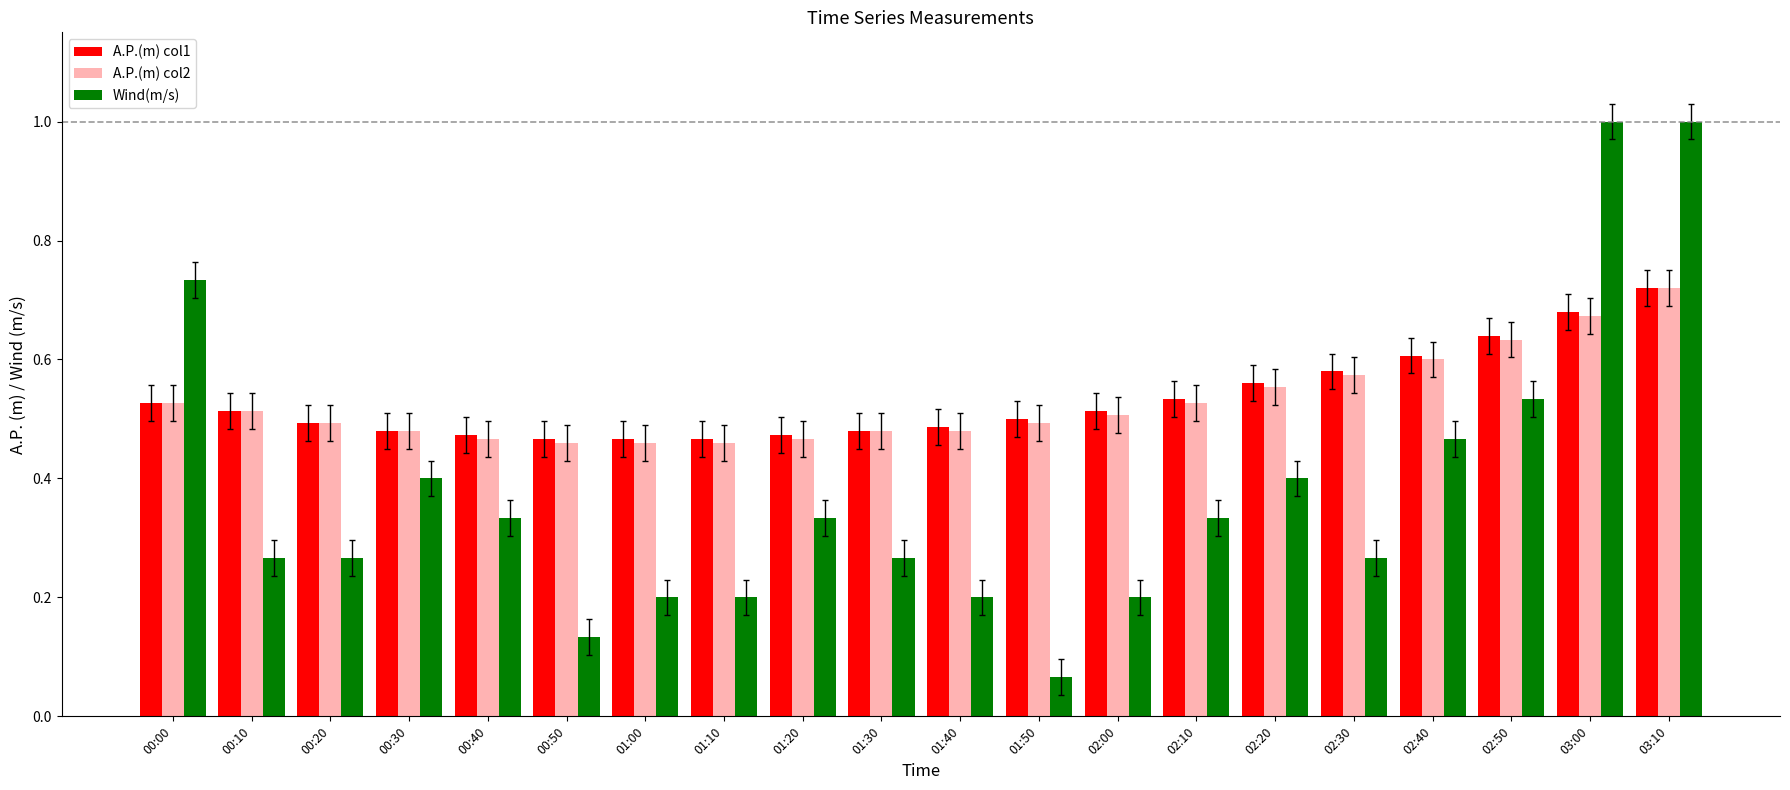

At which category is the sum across all series the highest?

03:10